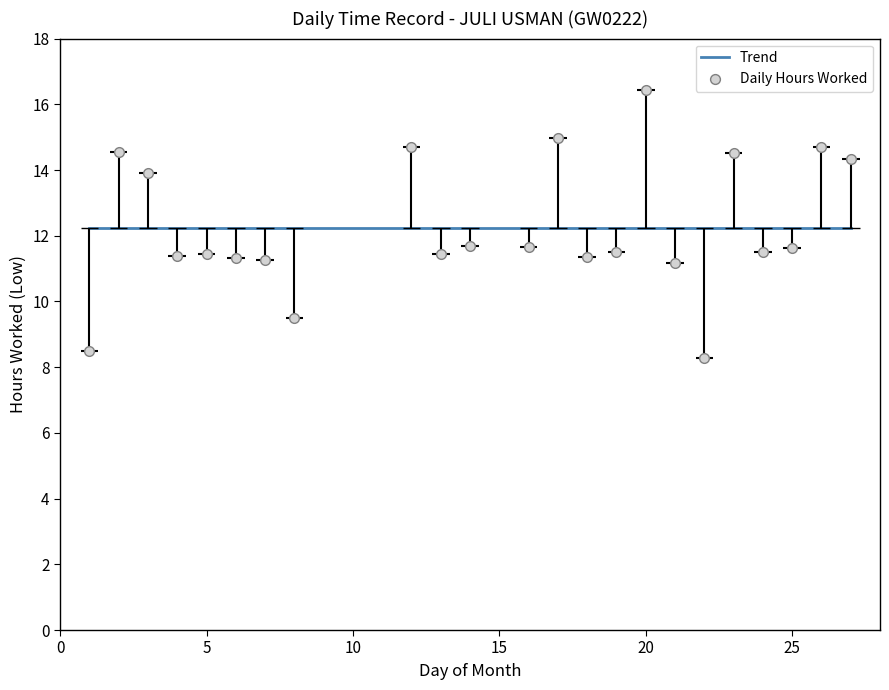

Approximately how many times larger is the value at 17 compared to 20?

0.9